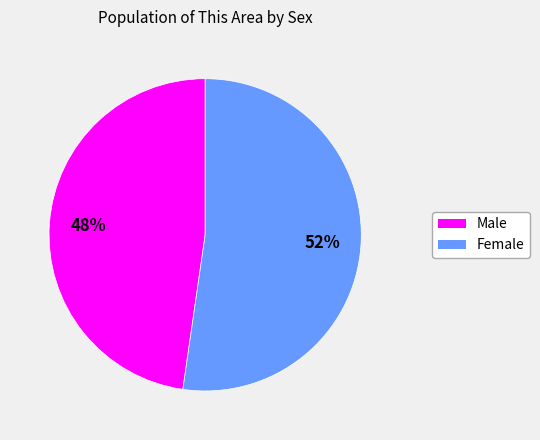

The Male slice represents 62% of the pie. True or false?

False